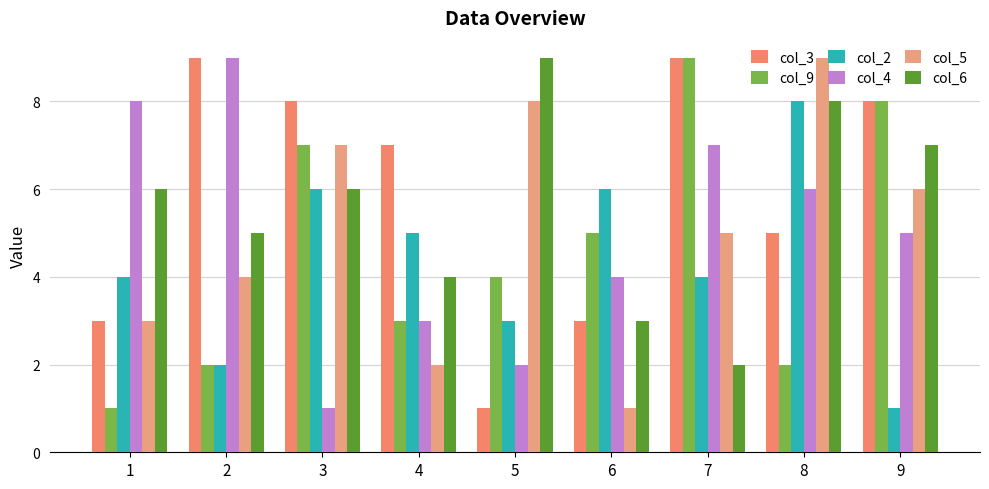

What is the value of the col_6 bar at the 1st from the left?

6